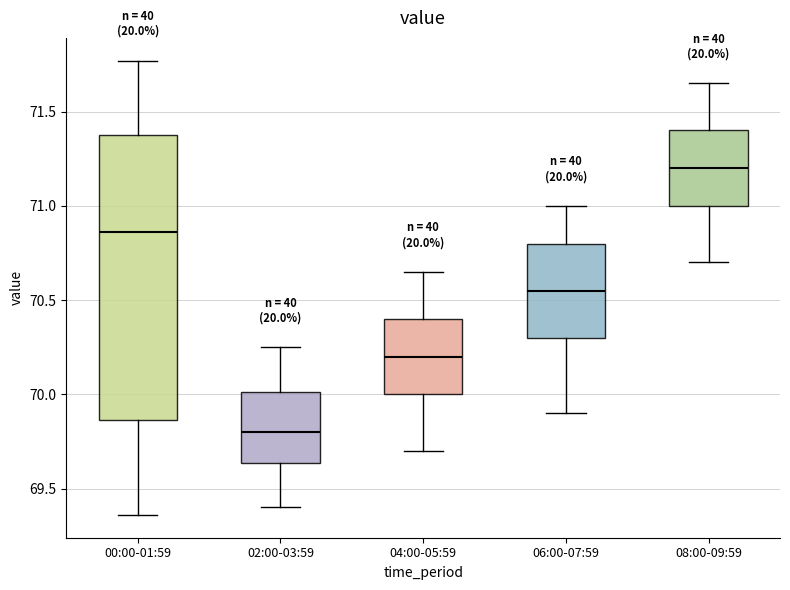

Which box has the lowest median line?

02:00-03:59